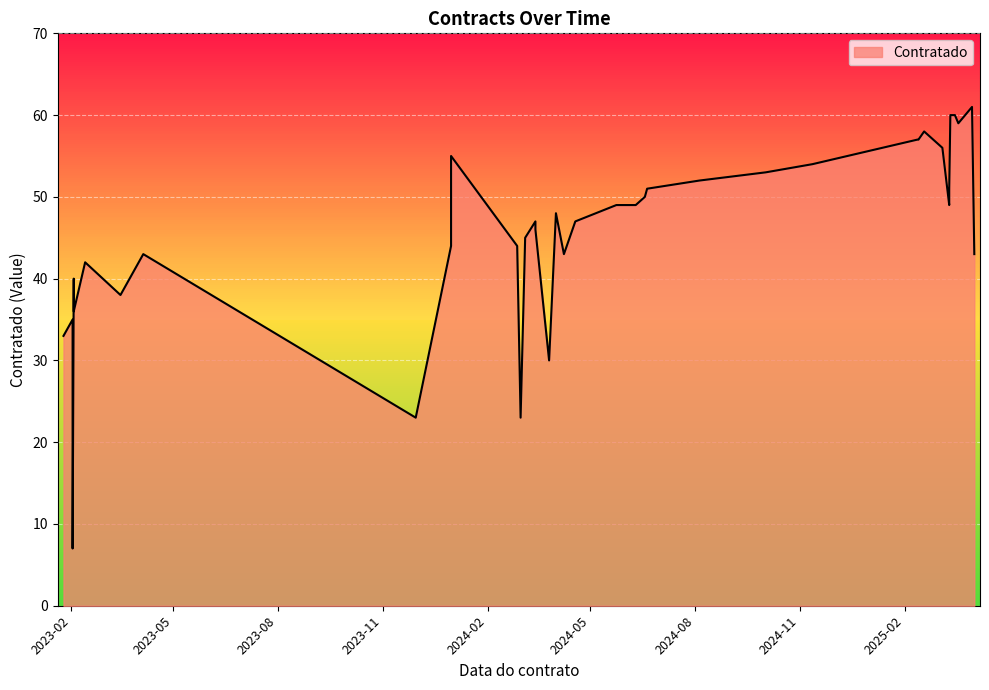

How many points are lower than both their immediate neighbors (excluding endpoints)?

8